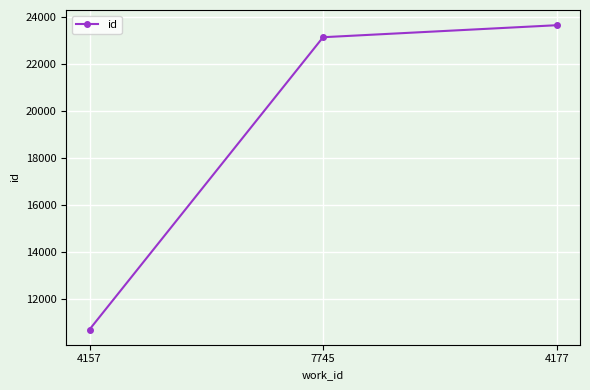

What is the difference between the values at 4177 and 7745?

510